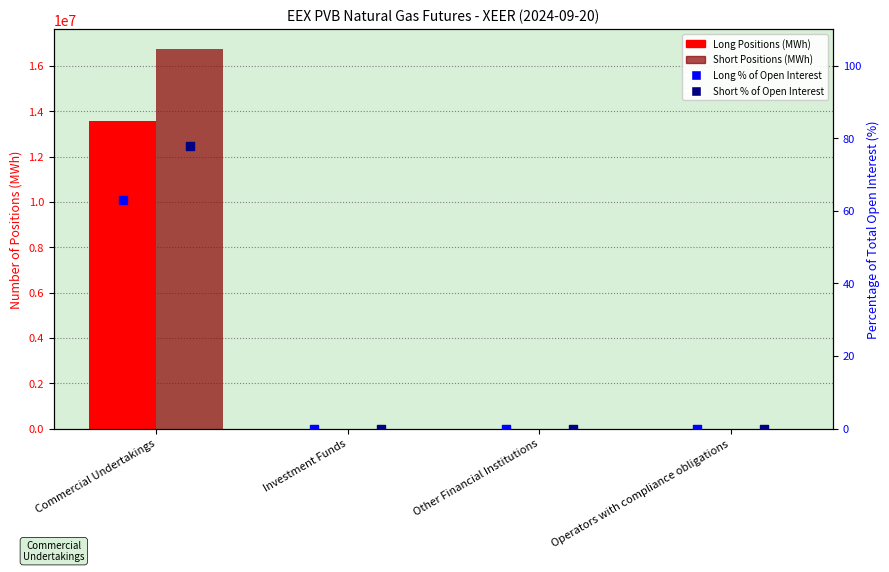

Which series contains the highest Y value?

Short Positions (MWh)